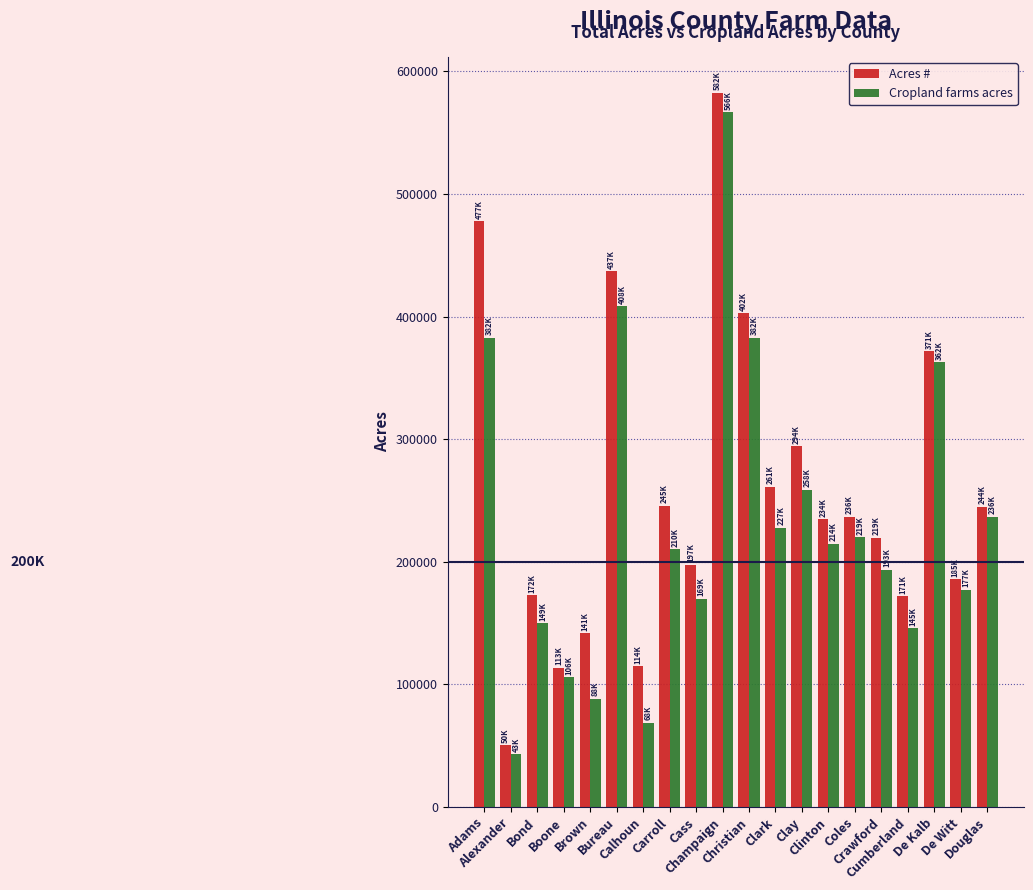

How many distinct data groups are displayed?

2